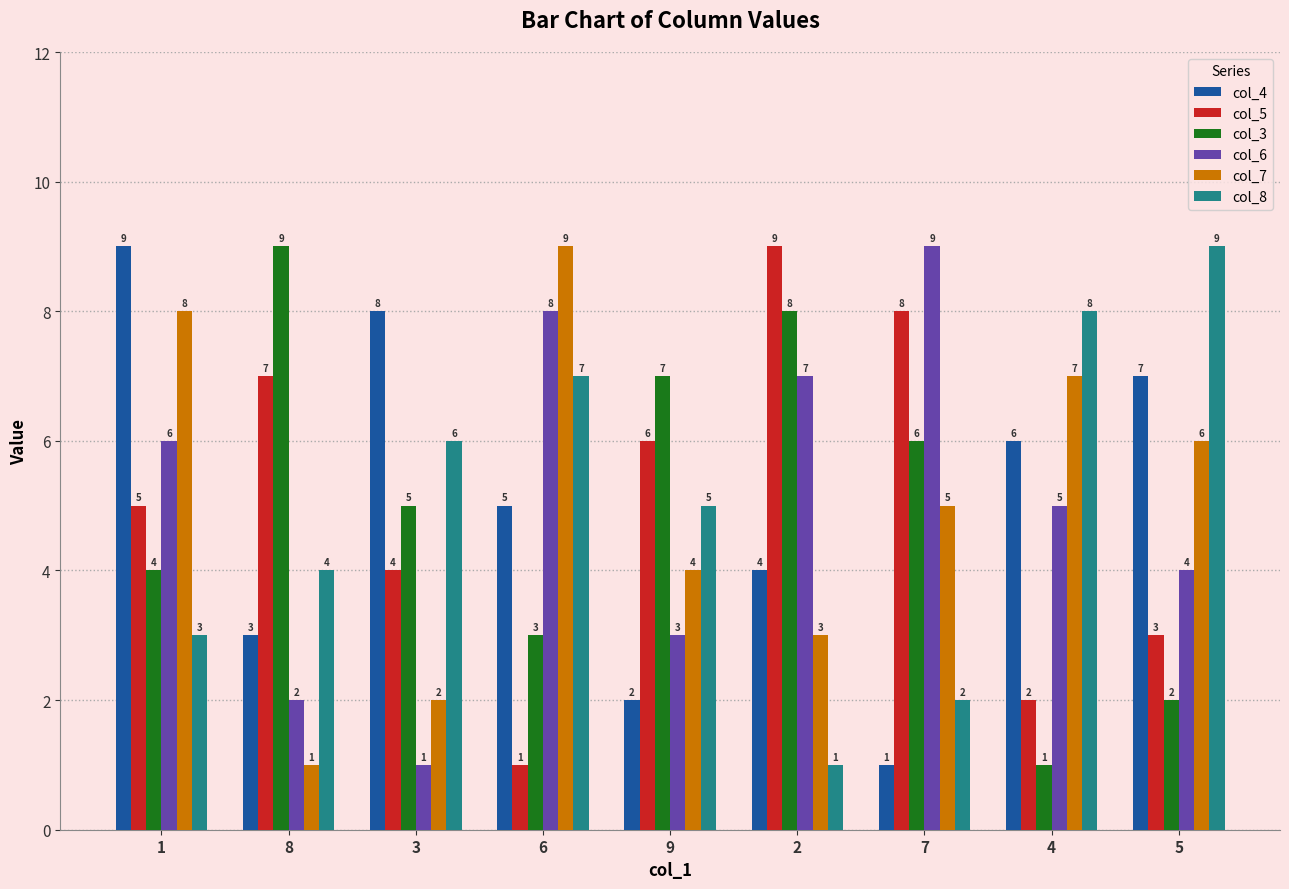

How many bars are there in total?

54